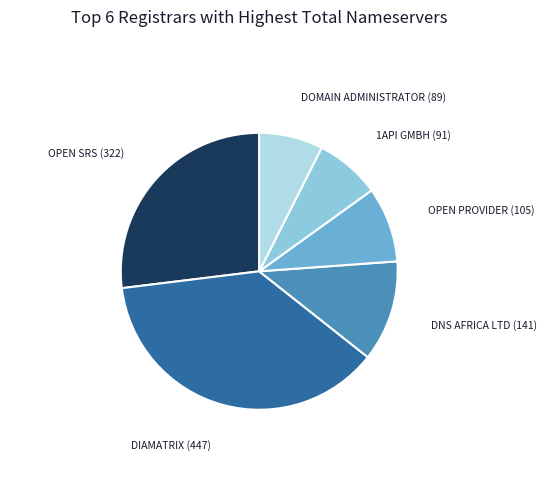

What percentage is NOT represented by DiaMatrix?

62.6%